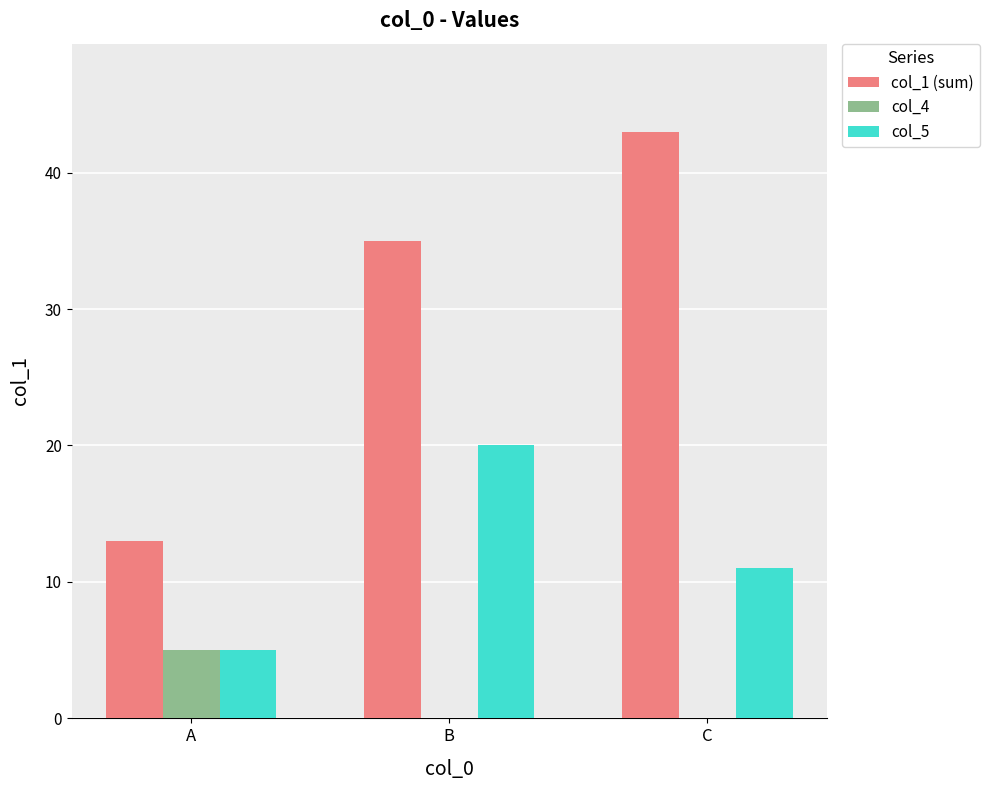

Which series changed the most between A and C?

col_1 (sum)